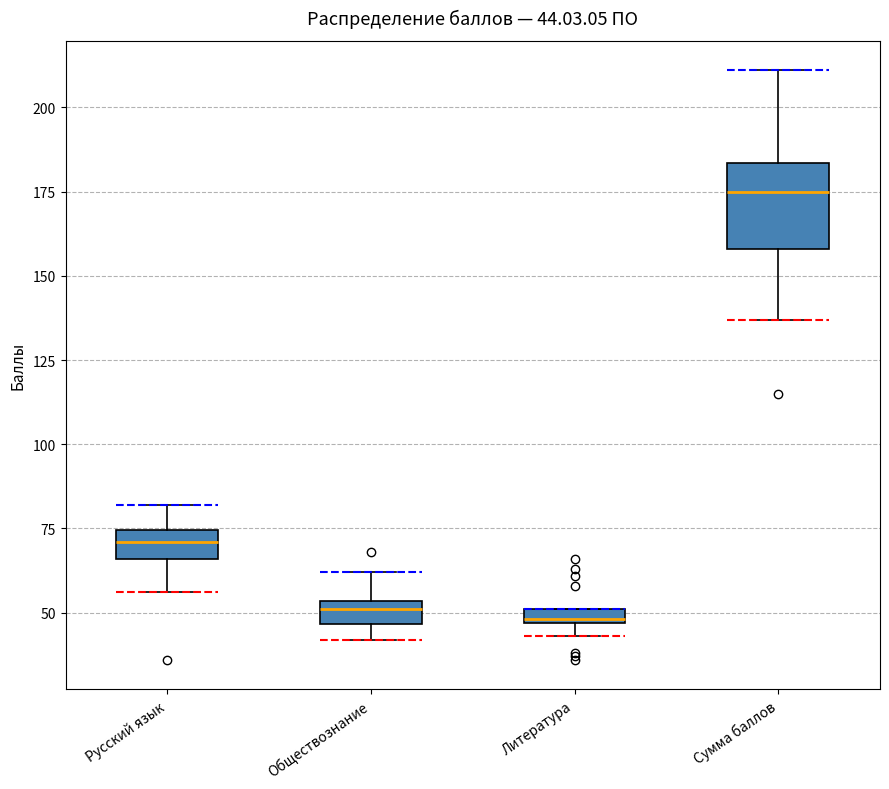

Which box's median line is the highest?

Сумма баллов